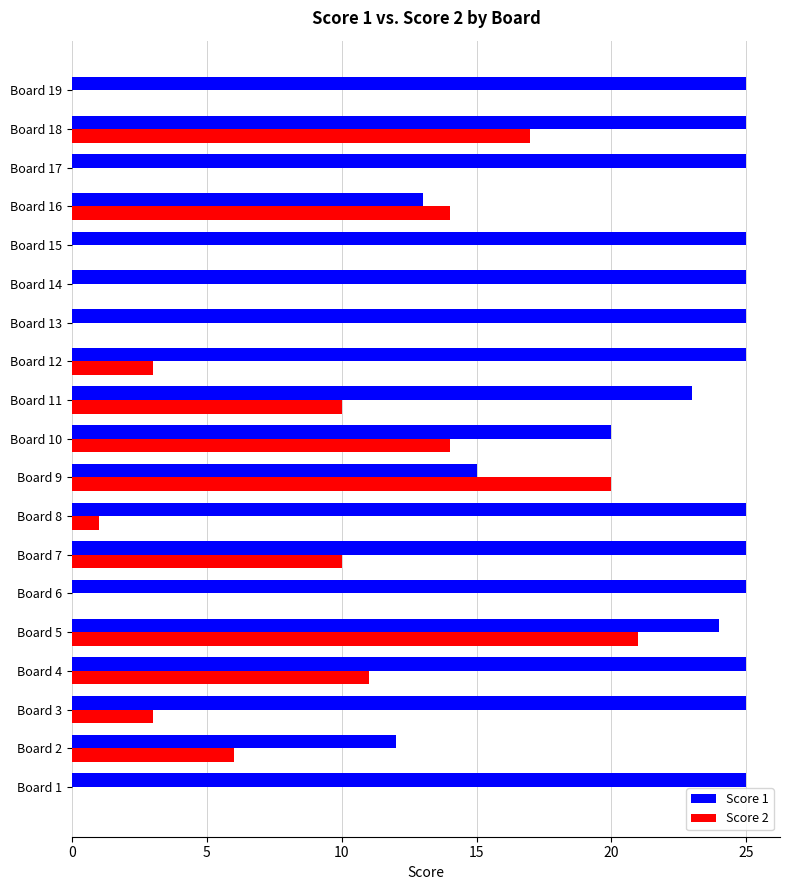

What is the maximum value shown in the chart?

25